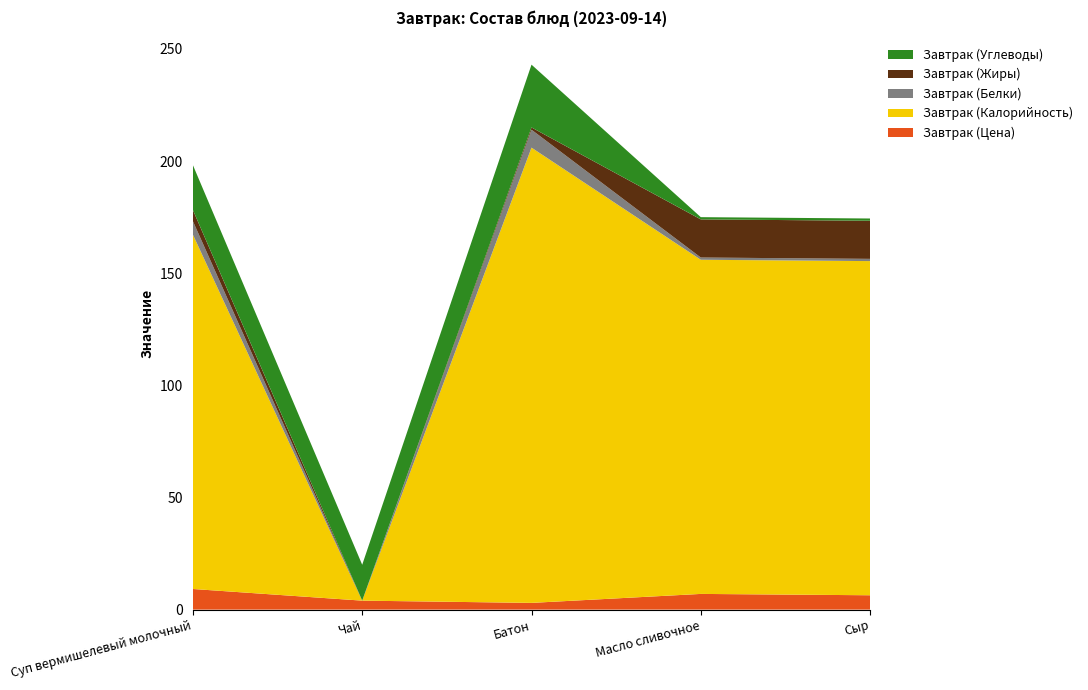

Reading left to right, extract all data points from this chart.

Завтрак (Цена): 9.2	4.0	3.0	7.0	6.4
Завтрак (Калорийность): 158.0	0.0	203.0	149.0	149.0
Завтрак (Белки): 6.0	0.0	8.0	1.0	1.0
Завтрак (Жиры): 5.0	0.0	1.0	17.0	17.0
Завтрак (Углеводы): 20.0	16.0	28.0	1.0	1.0